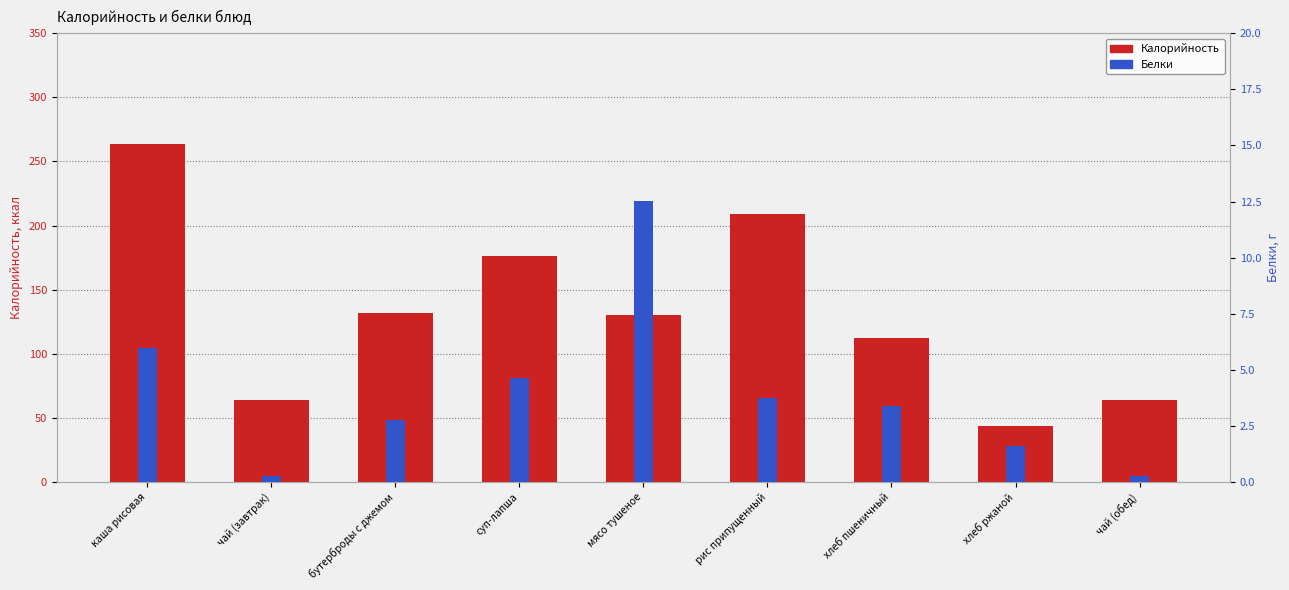

What are all the series names shown in the legend?

Калорийность, Белки